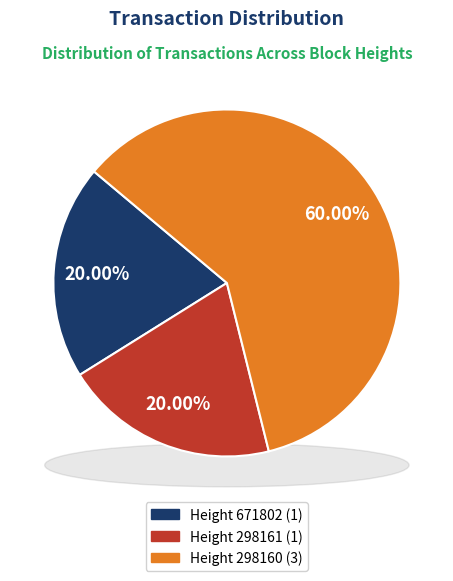

The Height 298161 slice represents 27% of the pie. True or false?

False